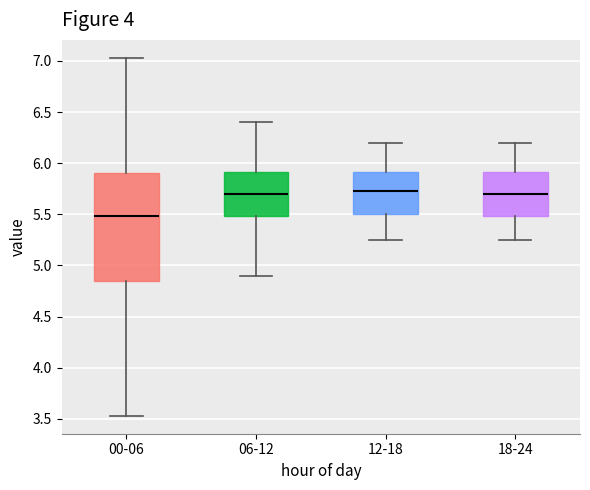

Which box's median line is the lowest?

00-06